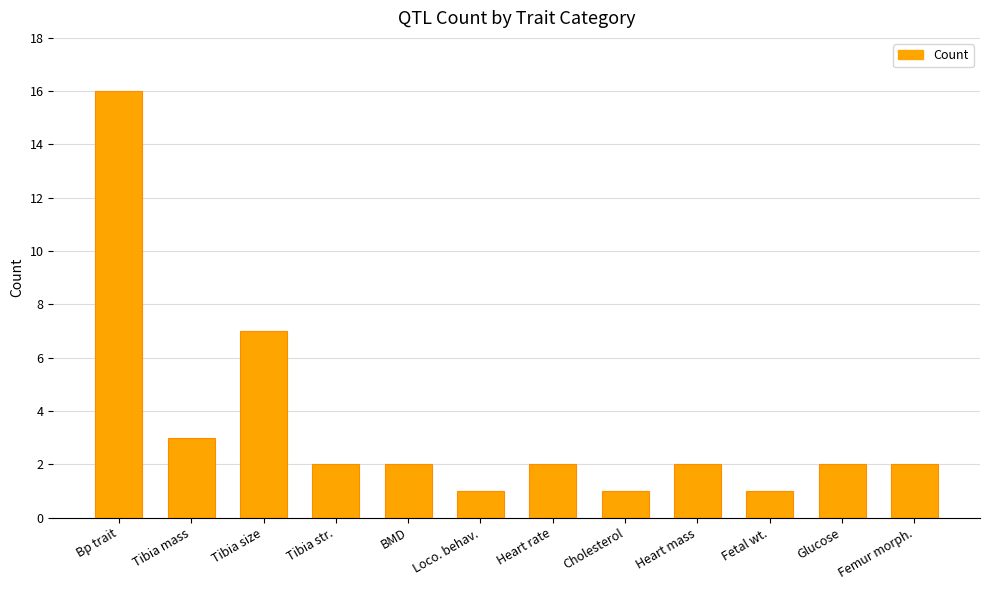

The chart shows a value of 1 at Fetal wt.. True or false?

True